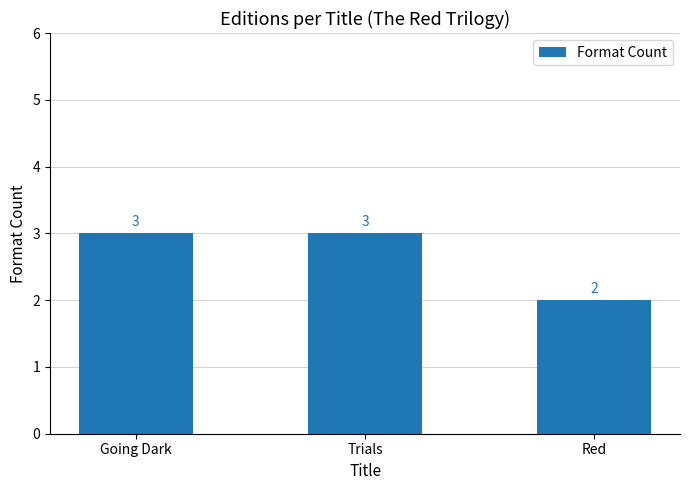

How many data points does each series have?

3